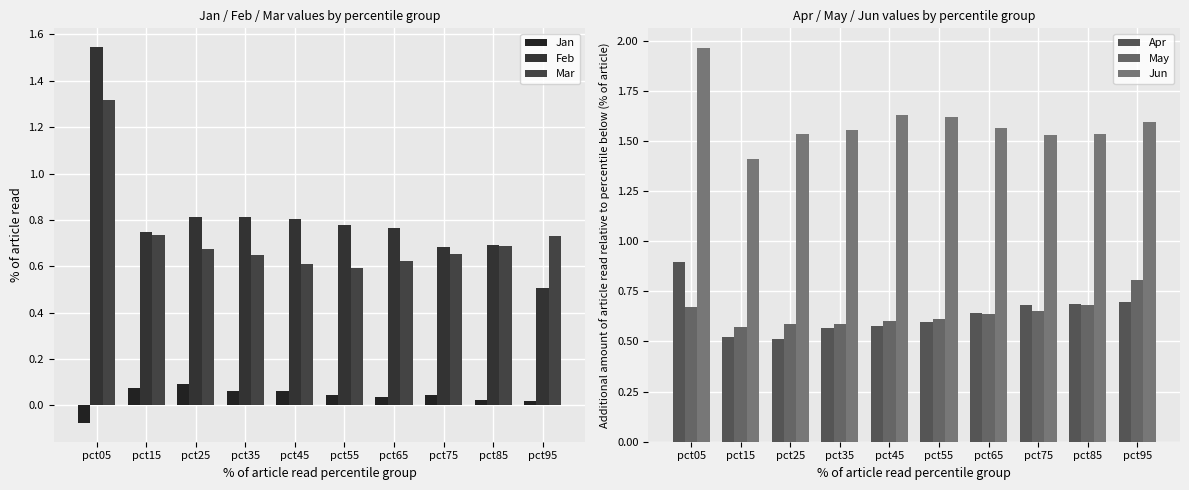

What is the difference between the Apr values at pct75 and pct25?

0.2